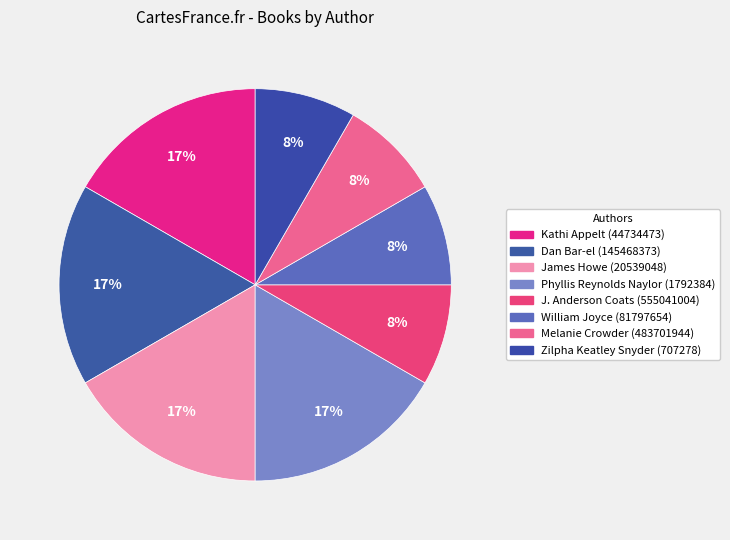

Which slice is the smallest?

J. Anderson Coats (555041004)